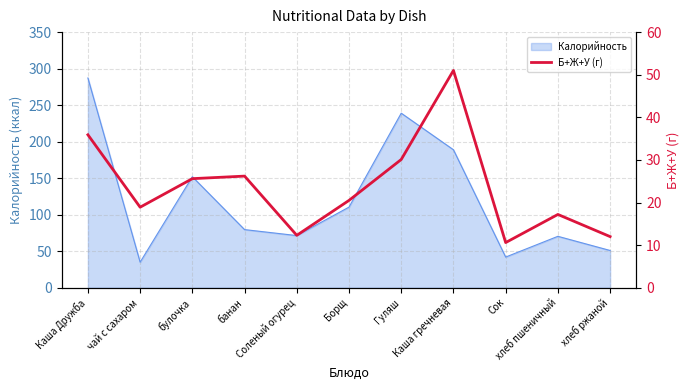

True or false: there are more than 2 points higher than both neighbors.

True